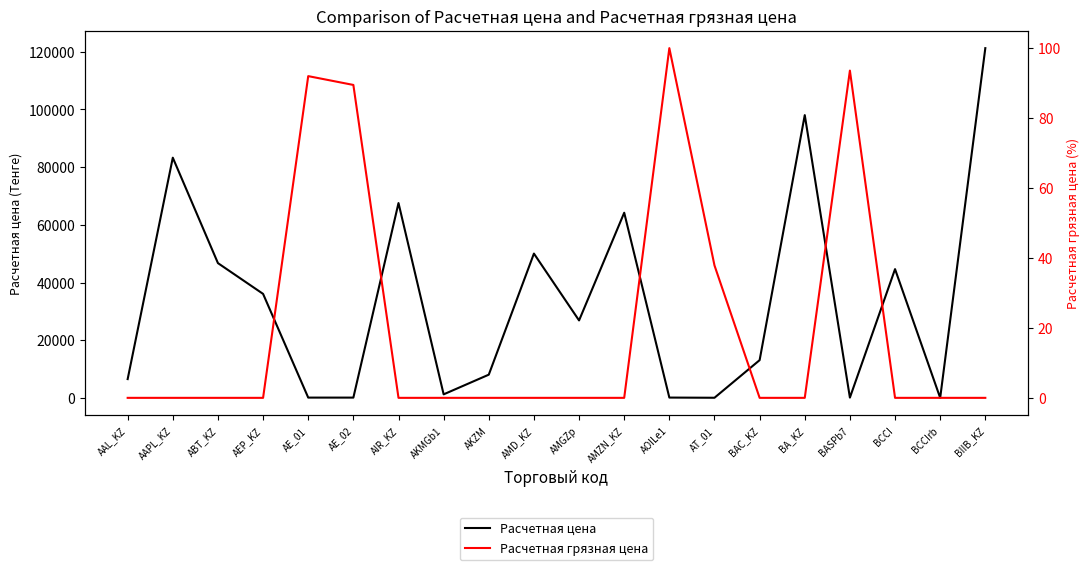

What is the difference between the highest and lowest values at AEP_KZ?

36053.6